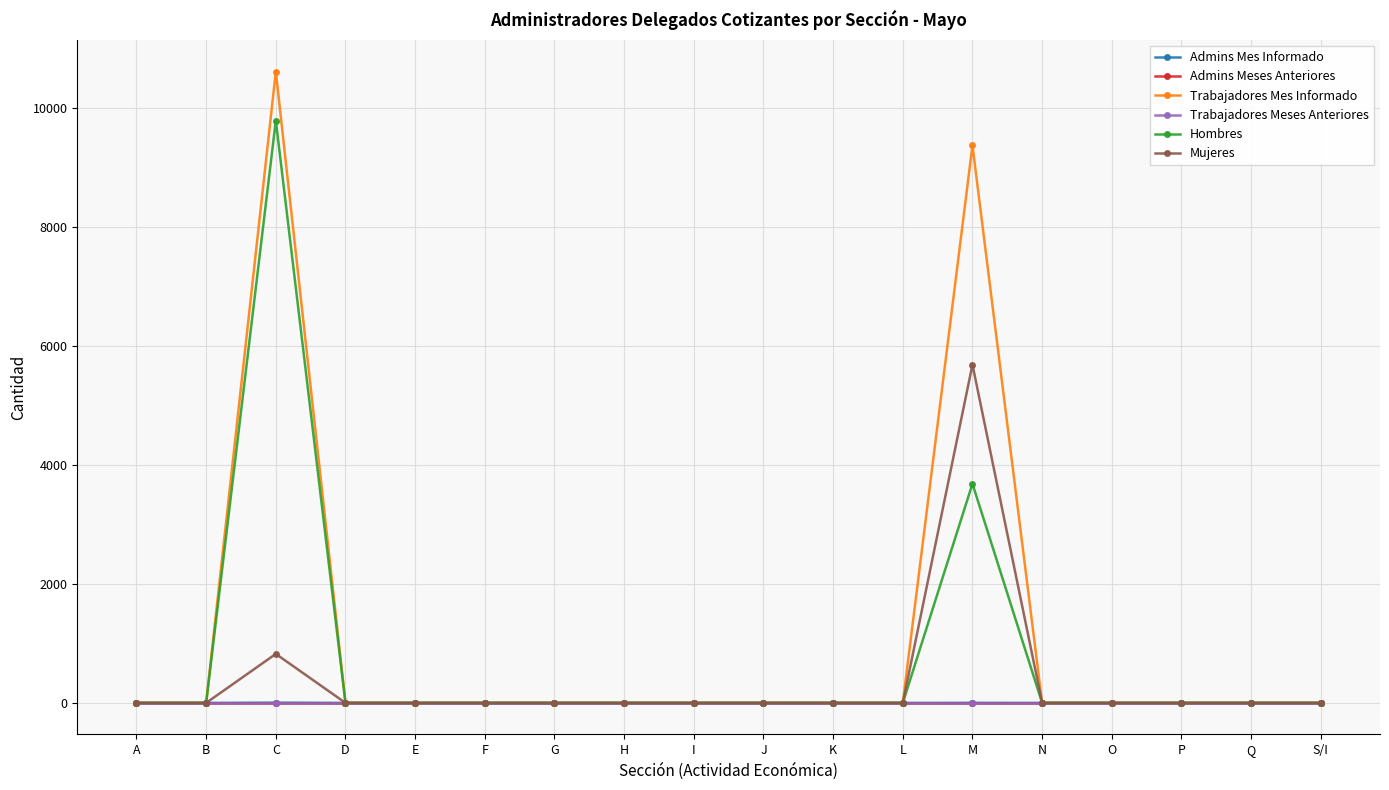

Is this an area chart (filled region under the line)?

No